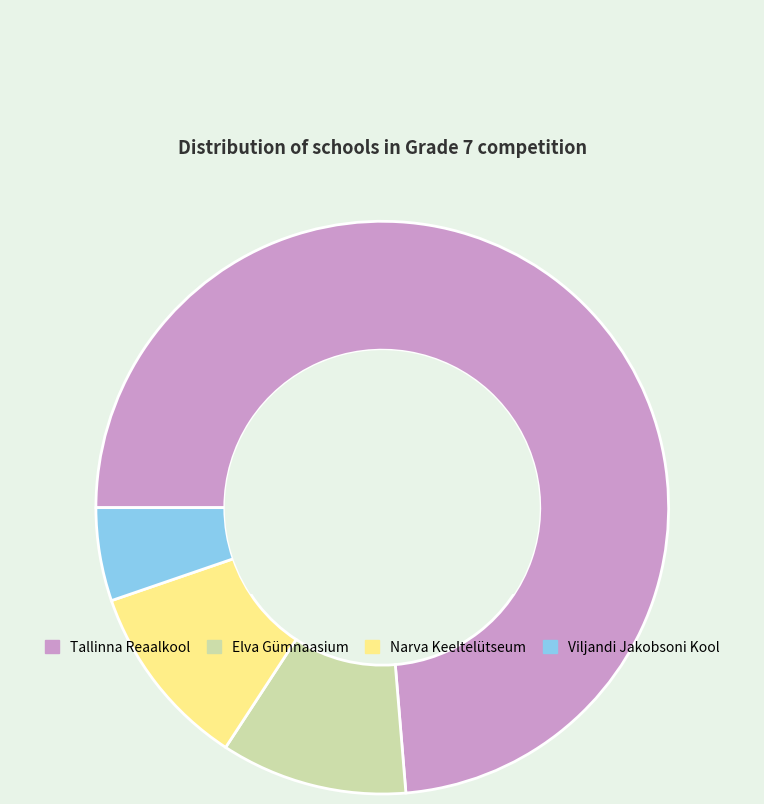

Which has a higher value, Tallinna Reaalkool or Elva Gümnaasium?

Tallinna Reaalkool